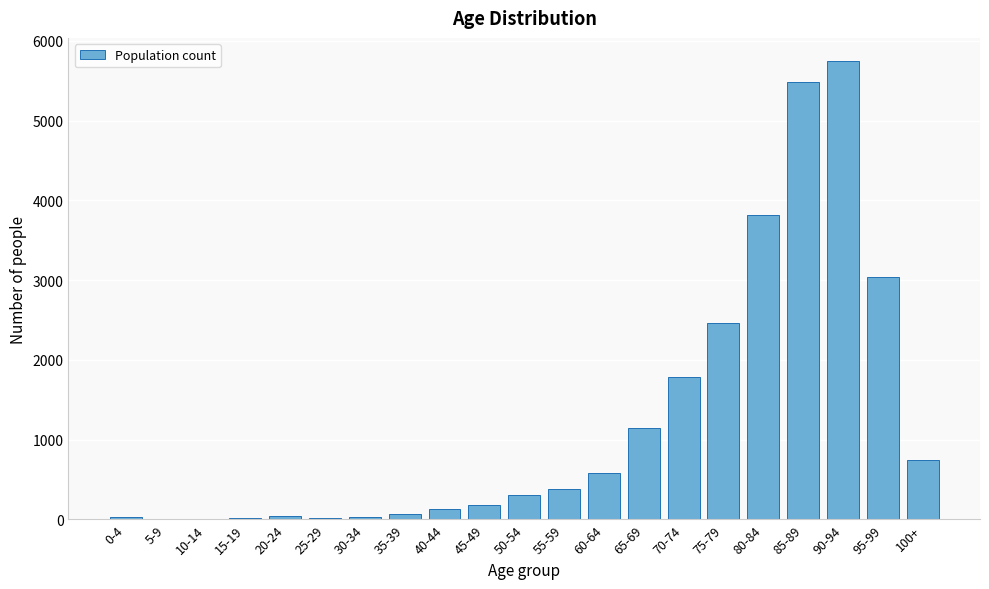

The value at 80-84 is 6843. True or false?

False